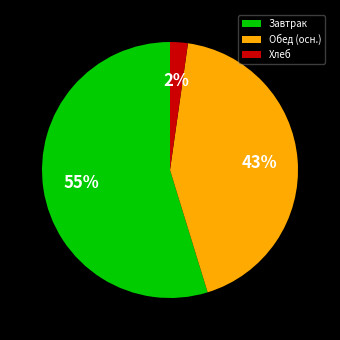

The Обед (осн.) slice represents 43% of the pie. True or false?

True